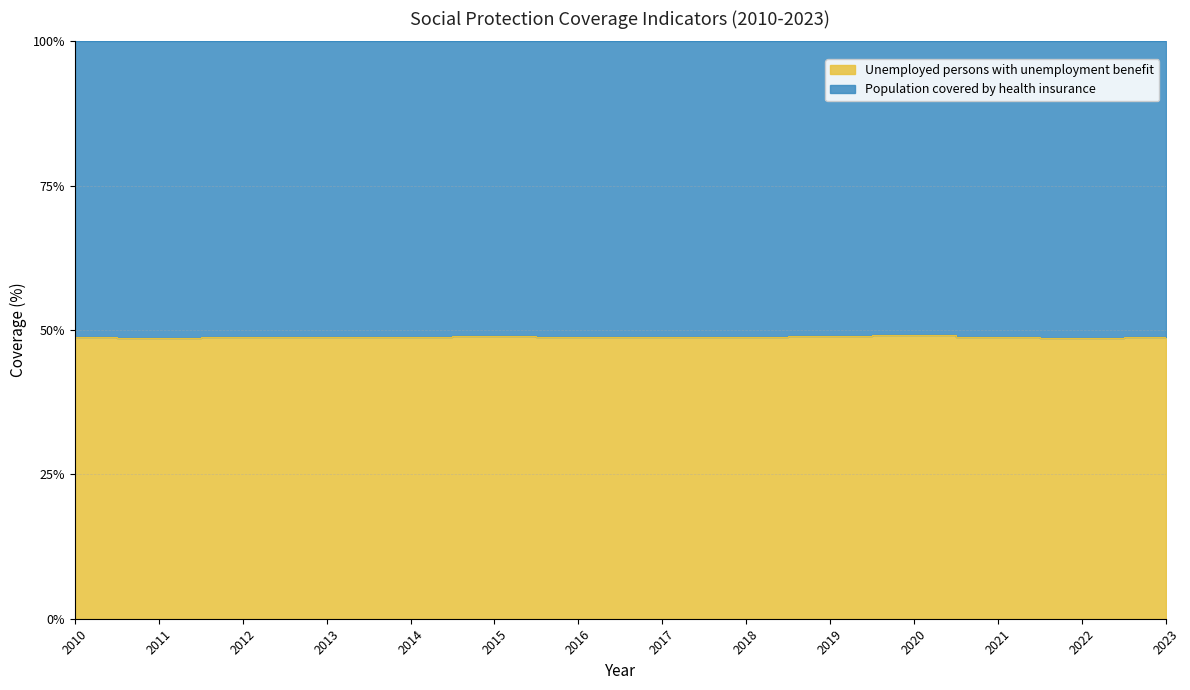

Where is the first local maximum?

2015